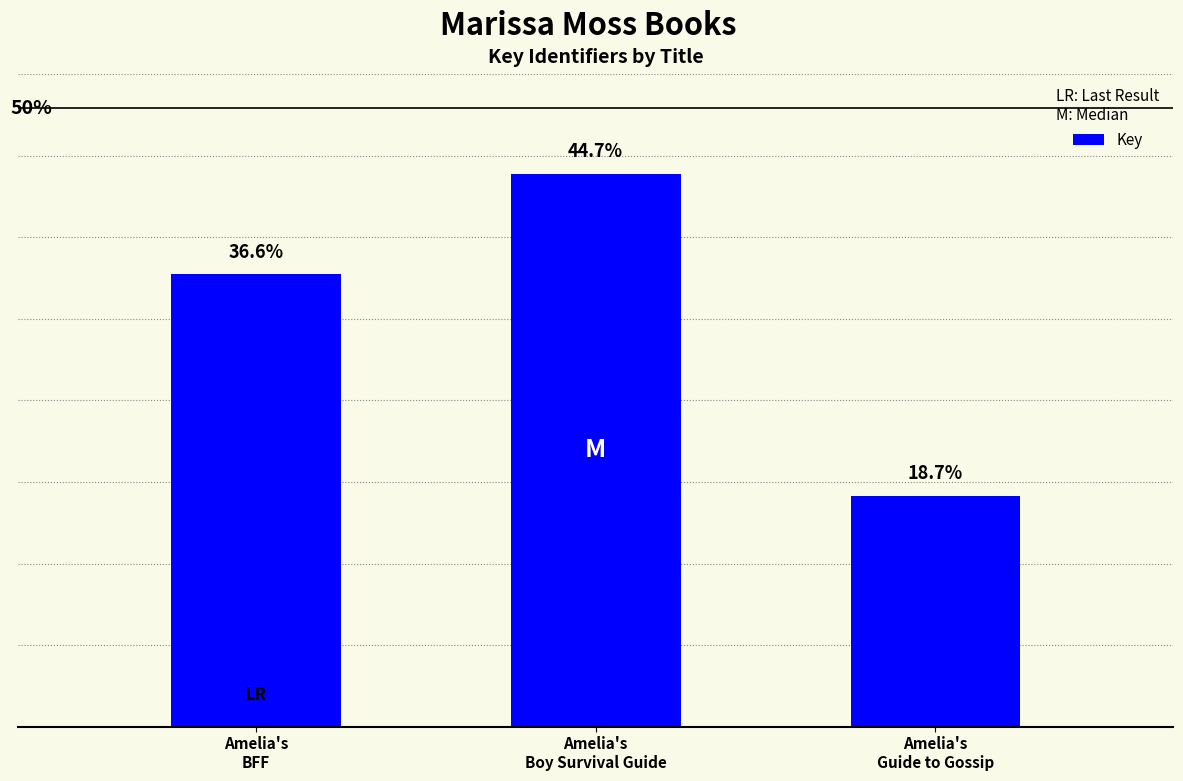

Are the bars horizontal?

No